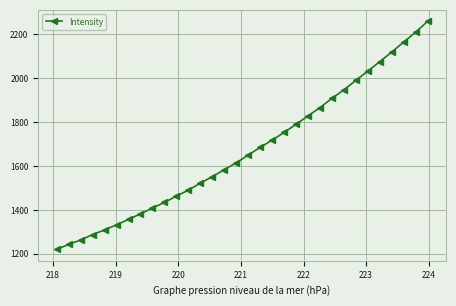

What is the greatest value displayed?

2259.3